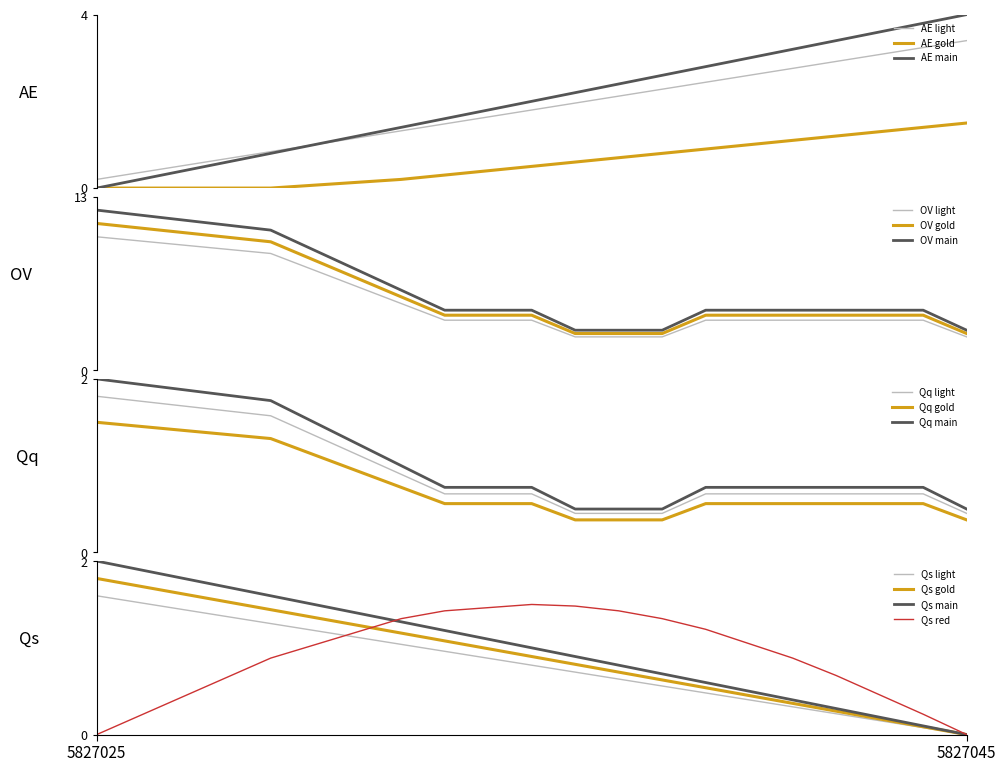

List the labels in order of value, largest first.

5827045, 5827044, 5827042, 5827041, 5827039, 5827038, 5827037, 5827036, 5827035, 5827033, 5827032, 5827029, 5827025